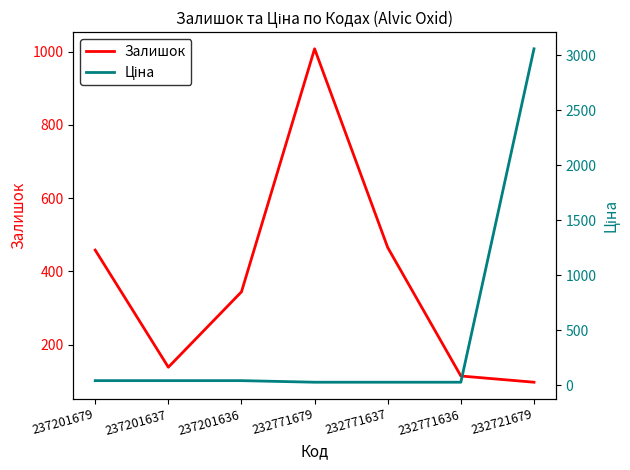

How many interior local peaks does the Залишок series have?

1